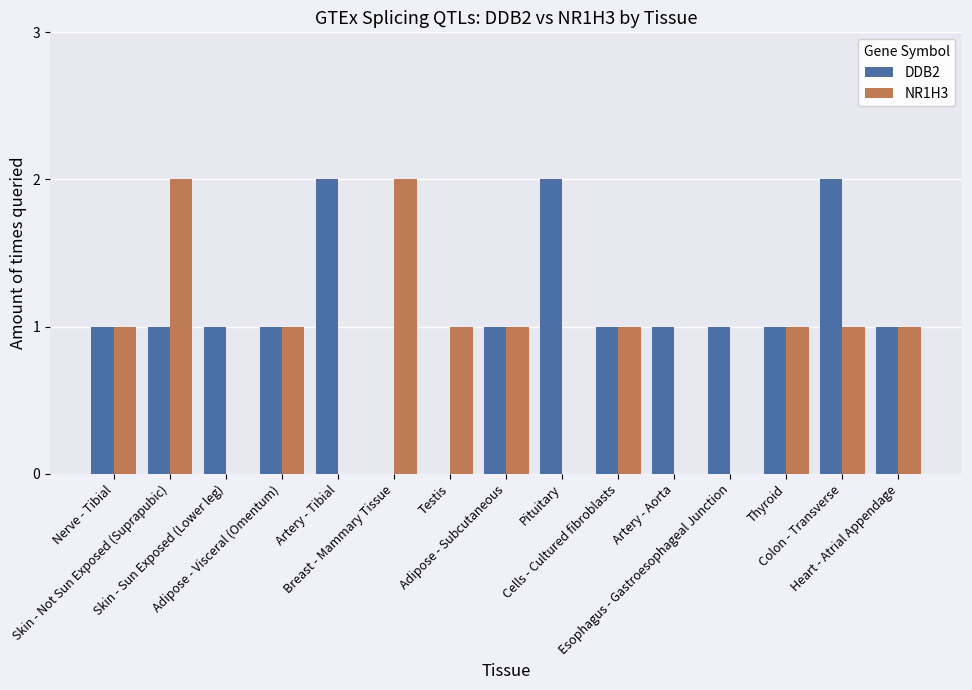

How many groups of bars are there?

15